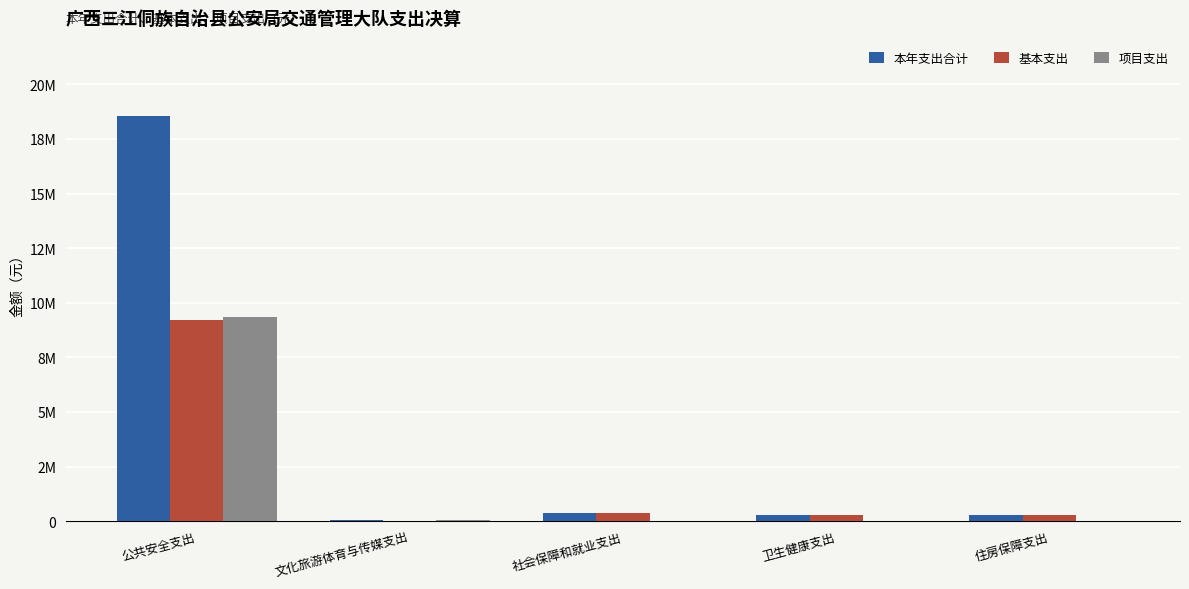

Are the bars horizontal?

No